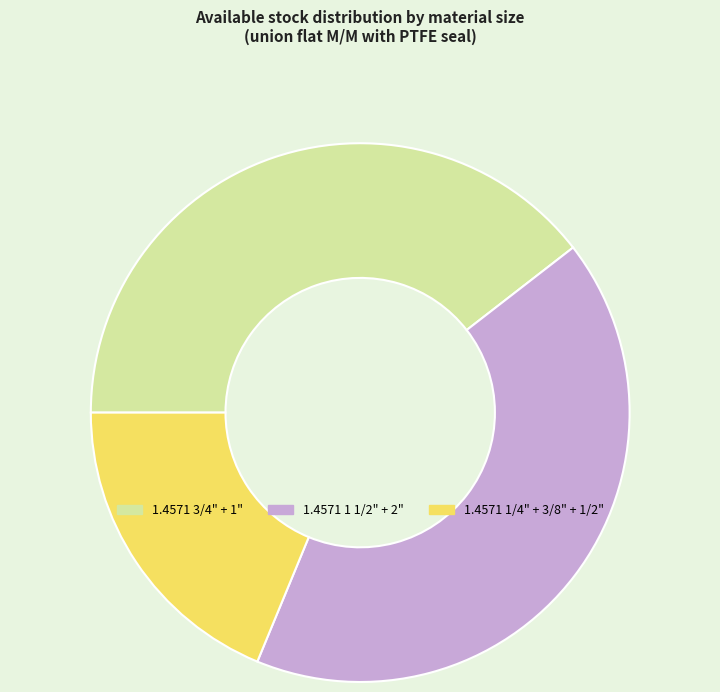

Approximately how many times larger is the value at 1.4571 1/4" + 3/8" + 1/2" compared to 1.4571 3/4" + 1"?

0.5